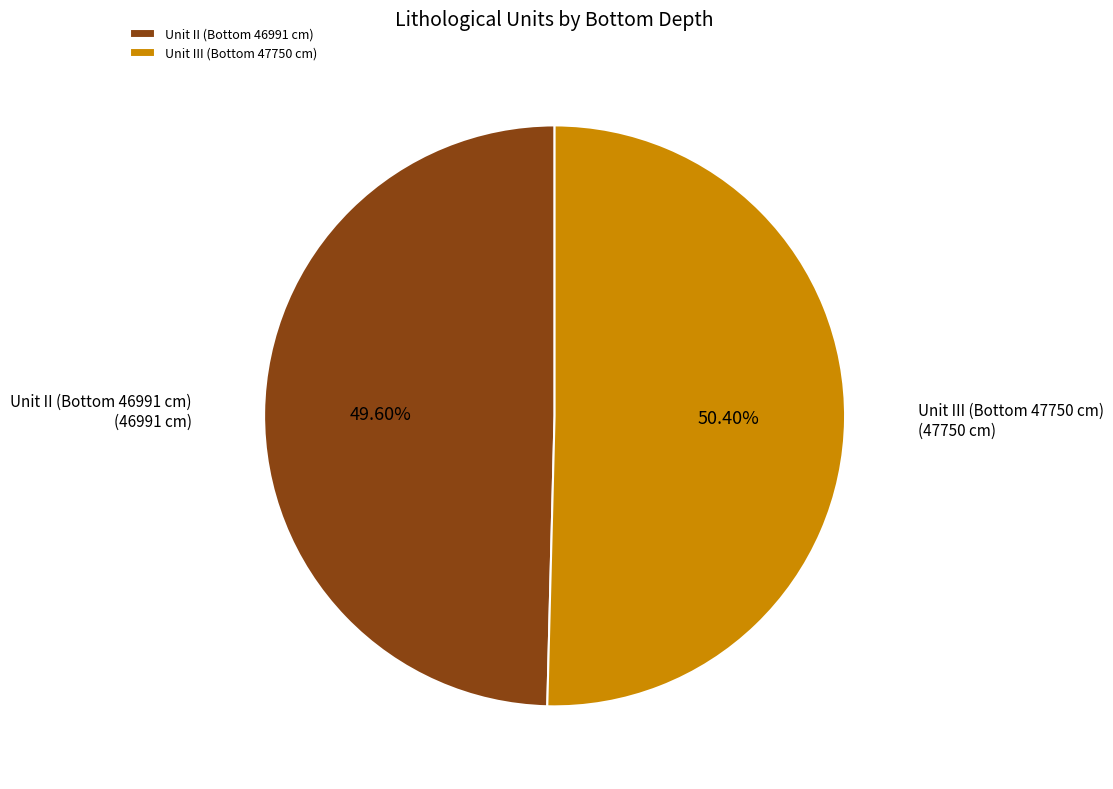

To the nearest percent, what is the difference between the largest and smallest slice percentages?

1%